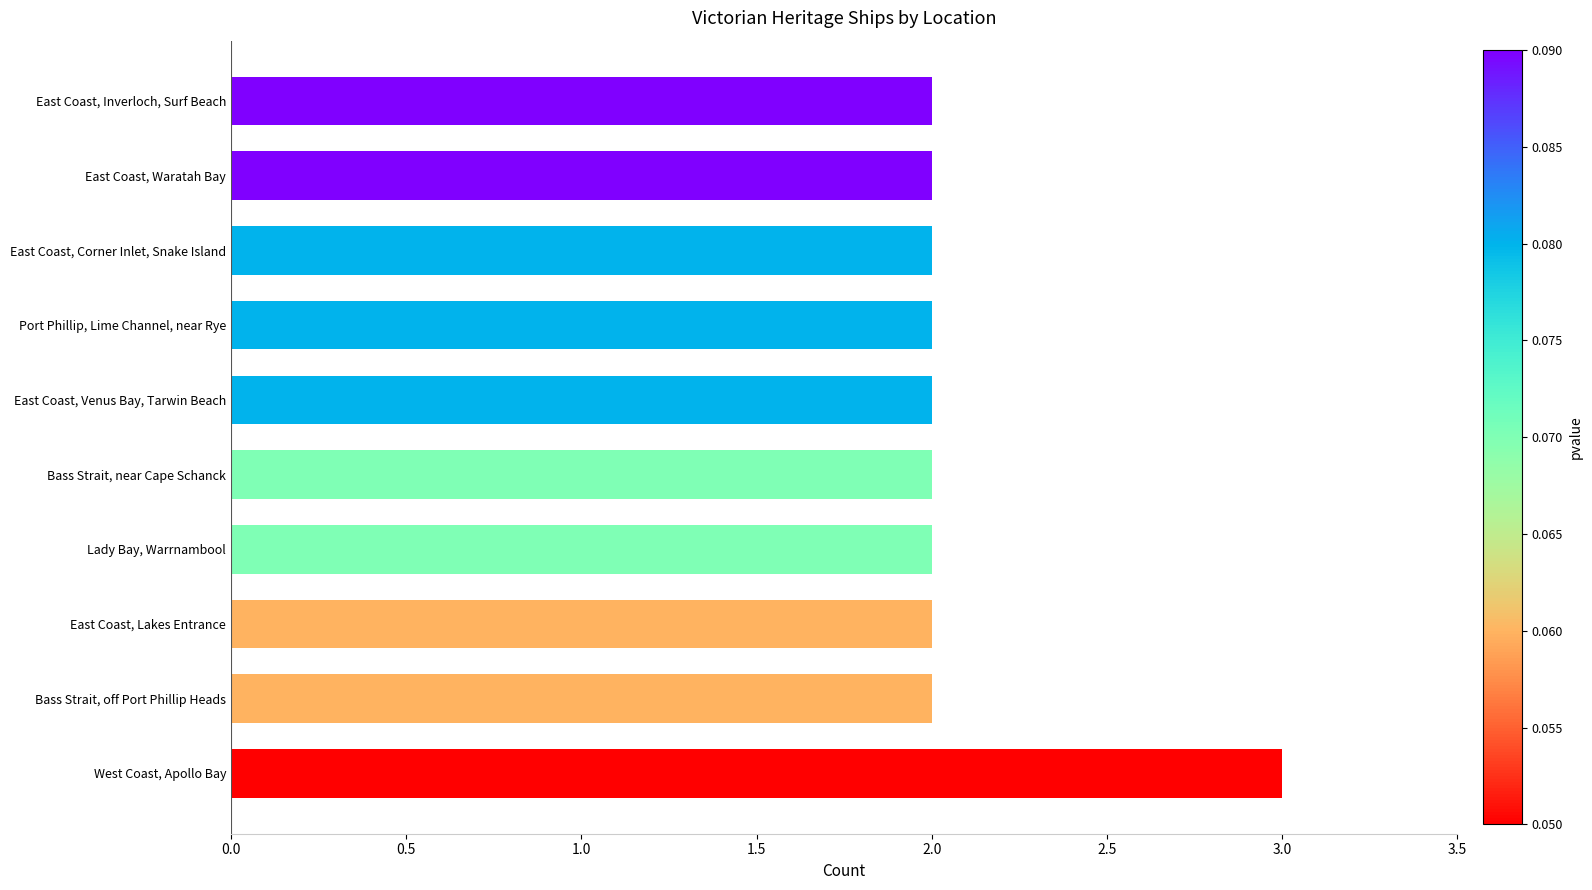

What is the ratio of the value at Bass Strait, off Port Phillip Heads to the value at West Coast, Apollo Bay?

0.7